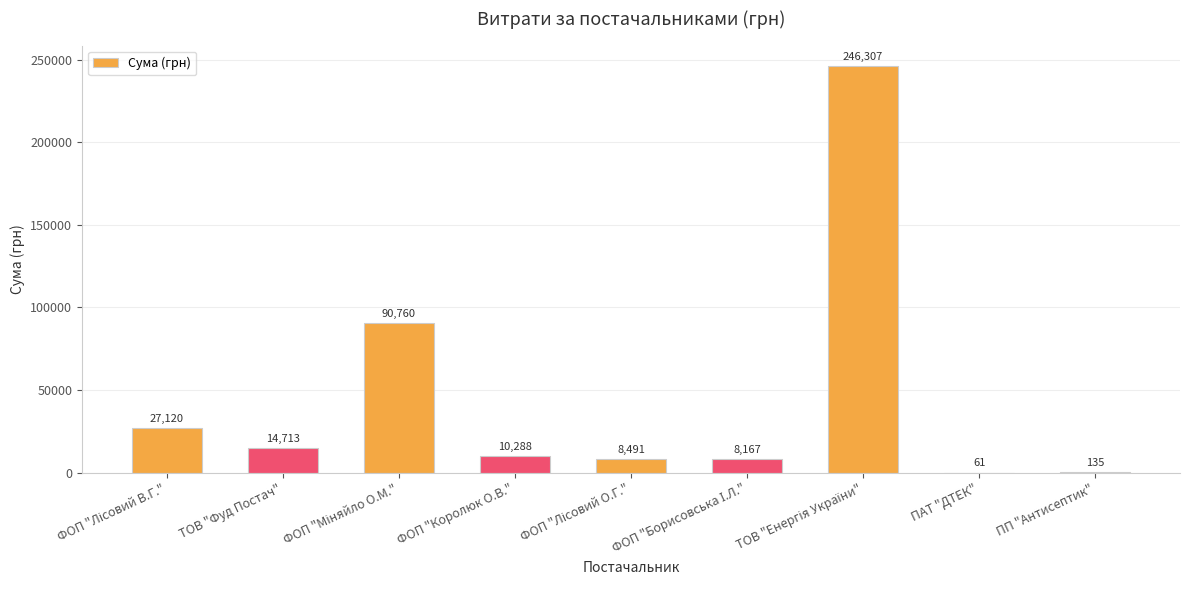

What is the maximum value shown in the chart?

246306.8